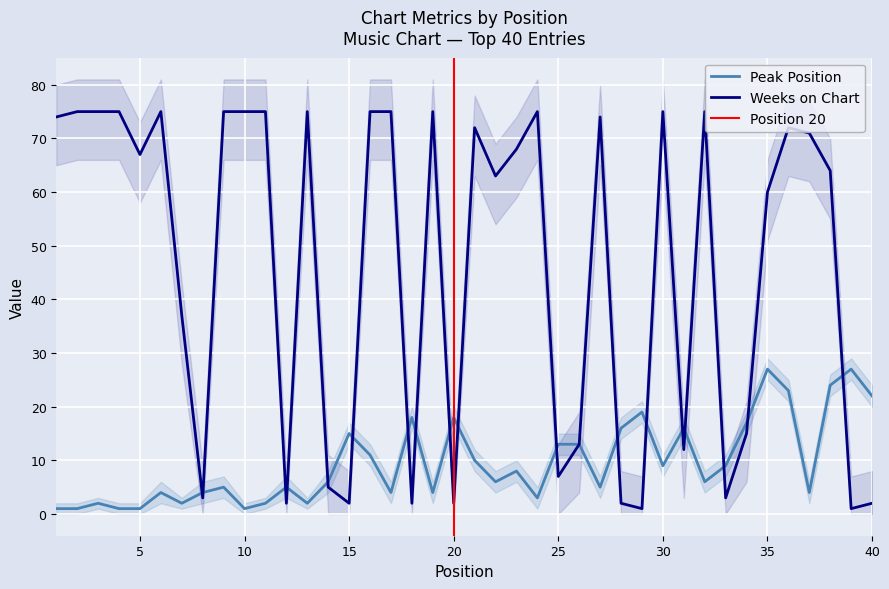

After their last crossing, which series has the higher values: Weeks on Chart or Peak Position?

Peak Position